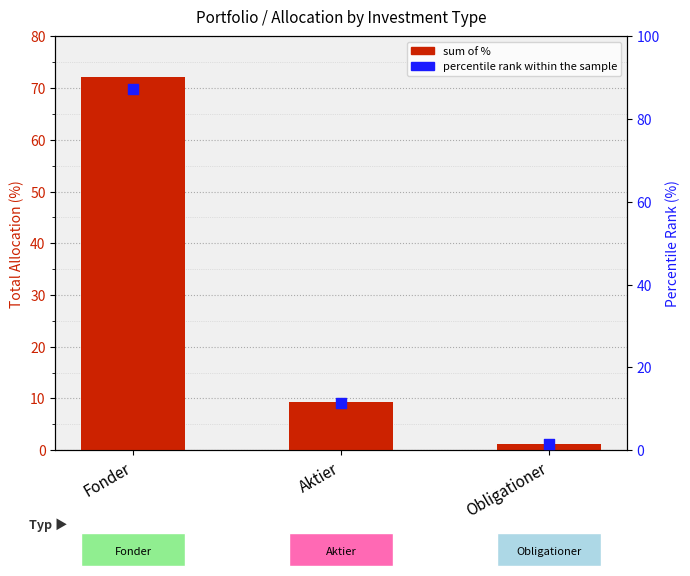

At which category is the sum across all series the highest?

Fonder